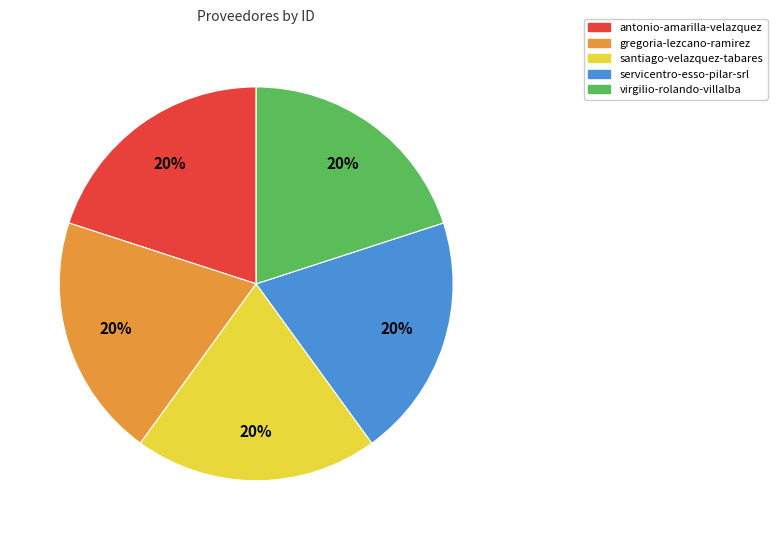

How many slices are in this pie chart?

5